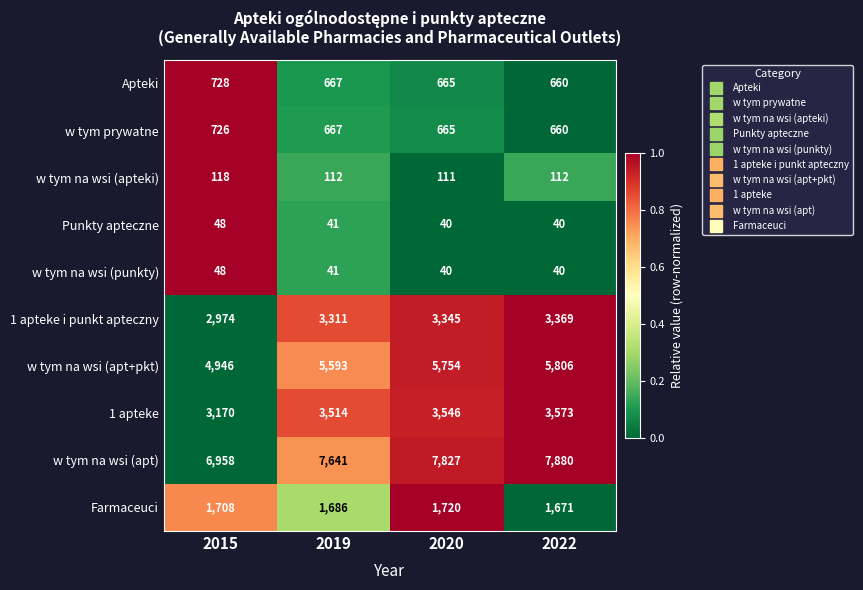

At how many categories does at least one series exceed 2005?

4